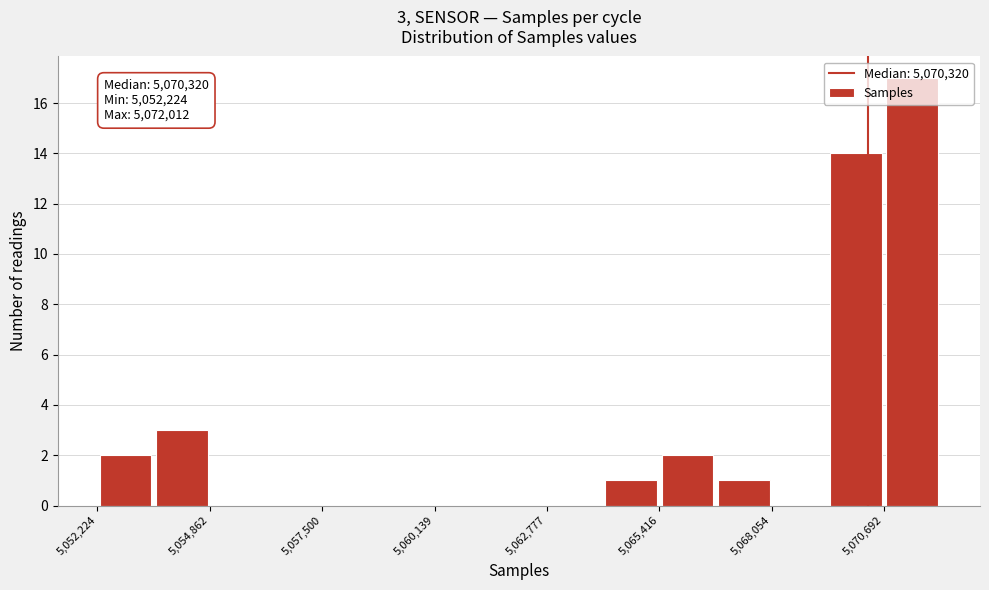

Read against the x-axis, roughly where is the centre of the tallest bar?

5071500